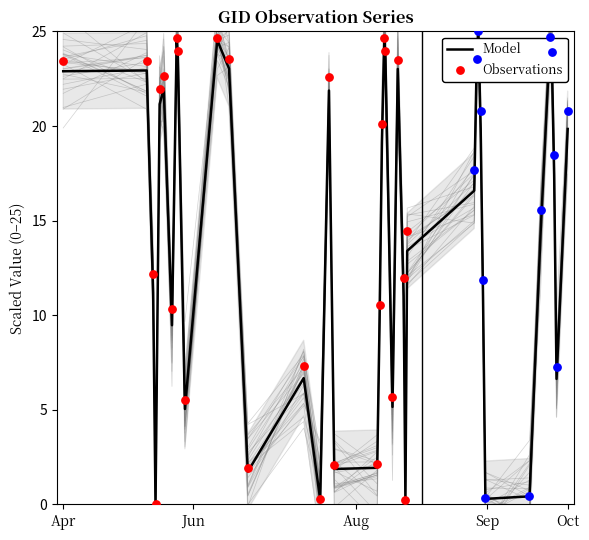

What is the highest value of the Model series?

25.0